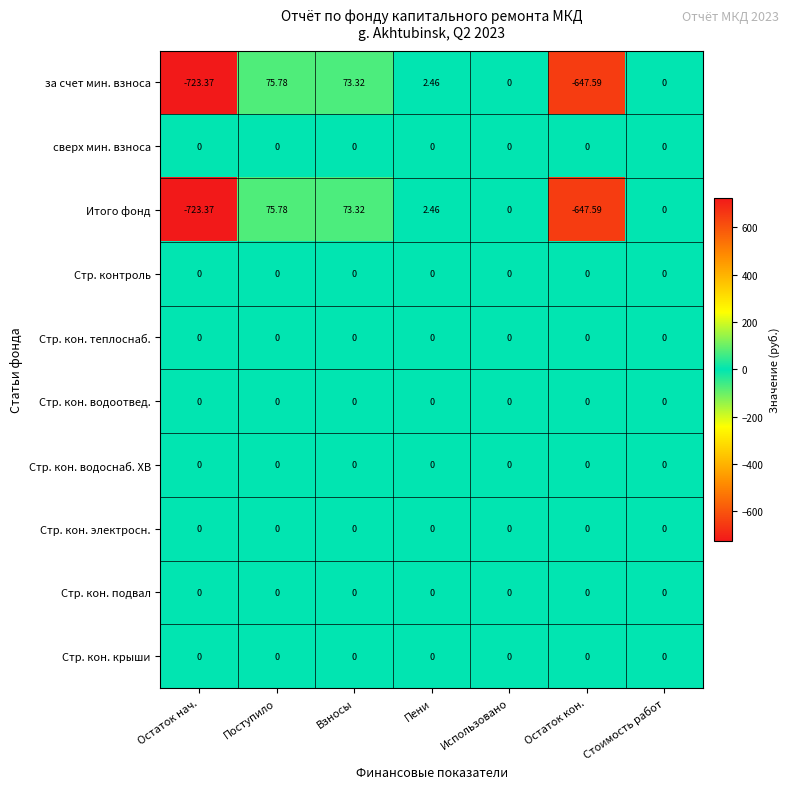

At which category is the sum across all series the highest?

Поступило